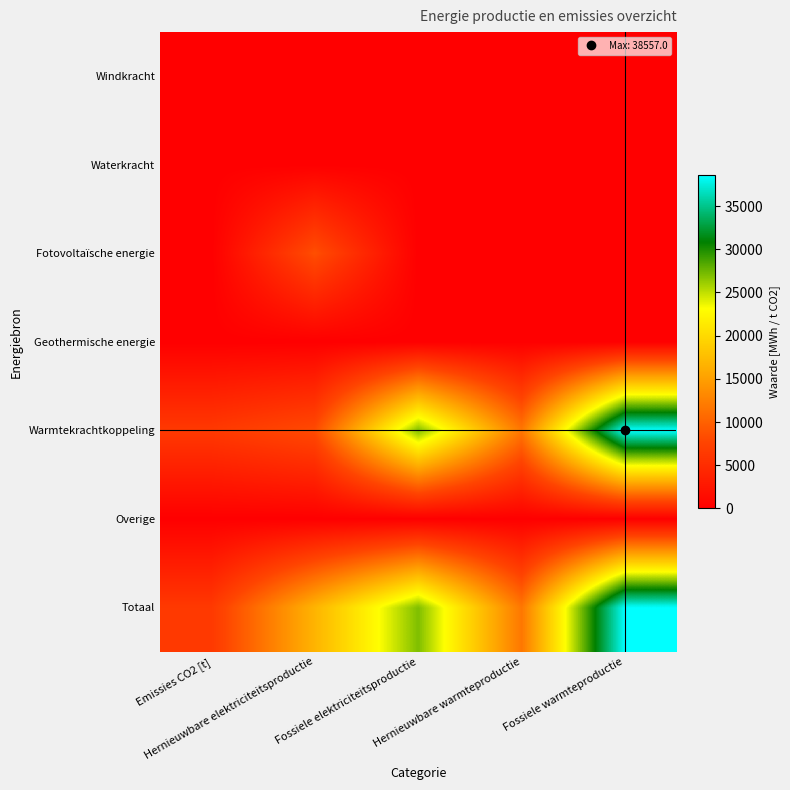

At how many categories does at least one series exceed 10288?

4